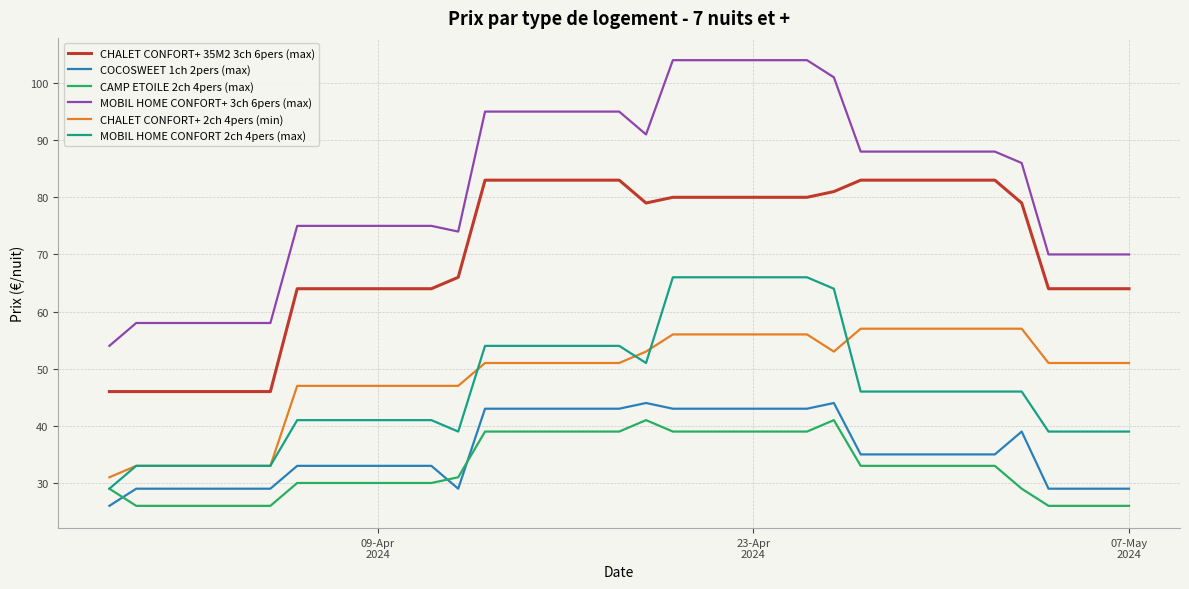

Rank the series by their maximum value, from highest to lowest.

MOBIL HOME CONFORT+ 3ch 6pers (max), CHALET CONFORT+ 35M2 3ch 6pers (max), MOBIL HOME CONFORT 2ch 4pers (max), CHALET CONFORT+ 2ch 4pers (min), COCOSWEET 1ch 2pers (max), CAMP ETOILE 2ch 4pers (max)